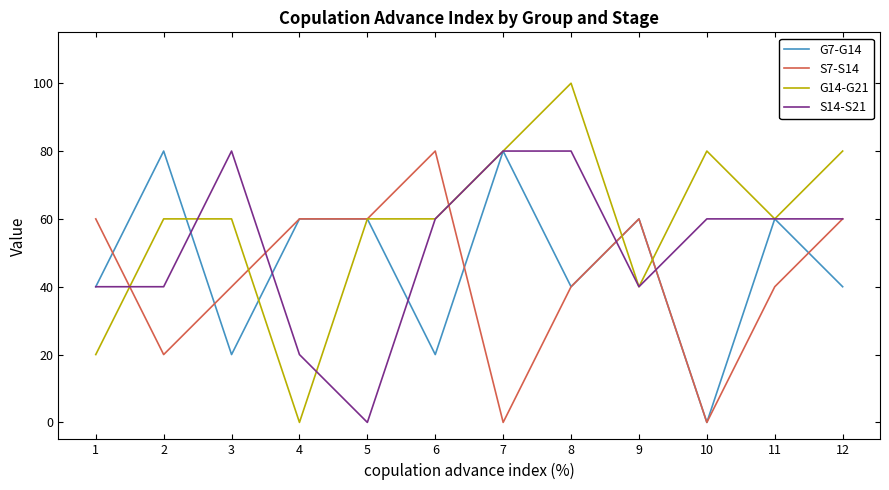

Which series changed the most between 2 and 3?

G7-G14